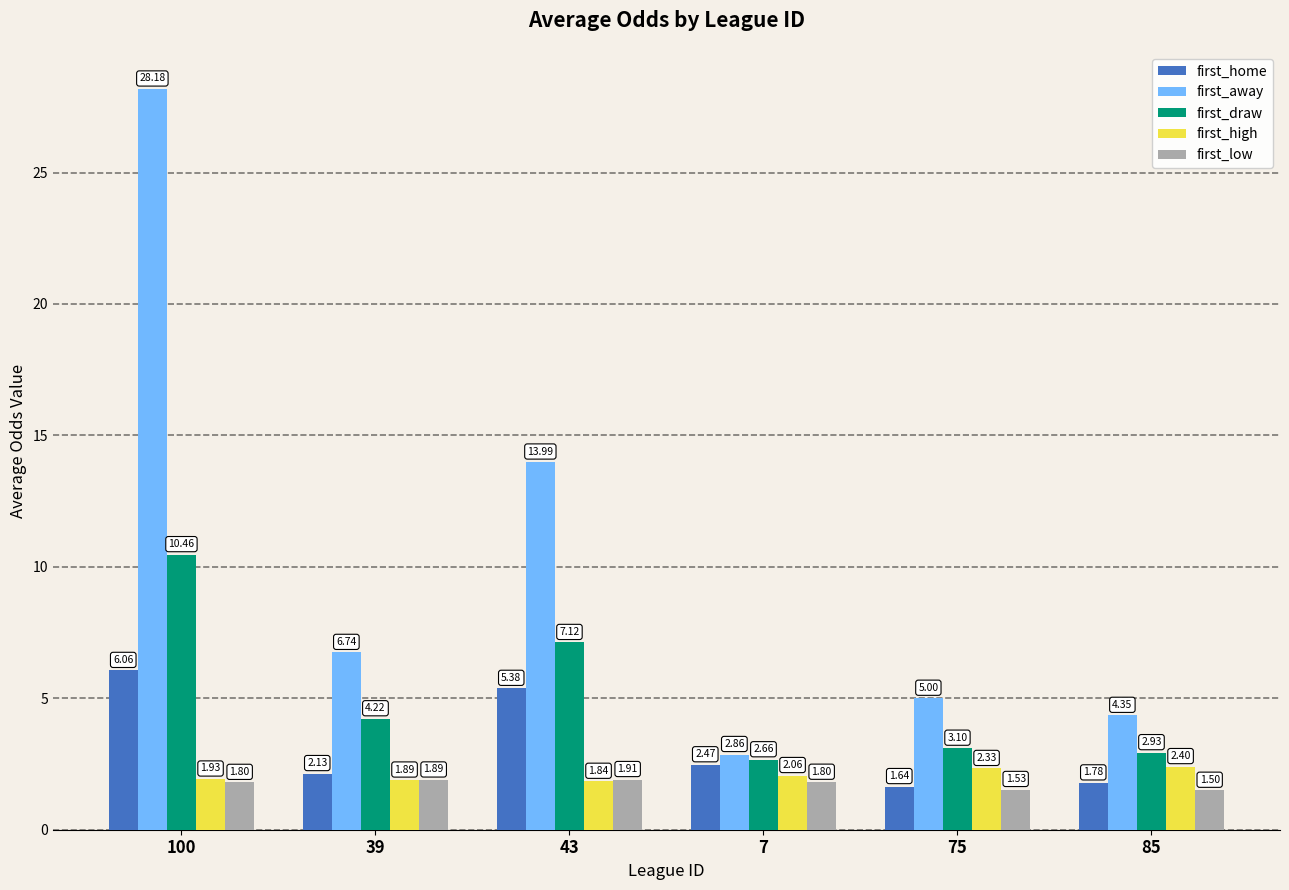

How many bars are there in each group?

5